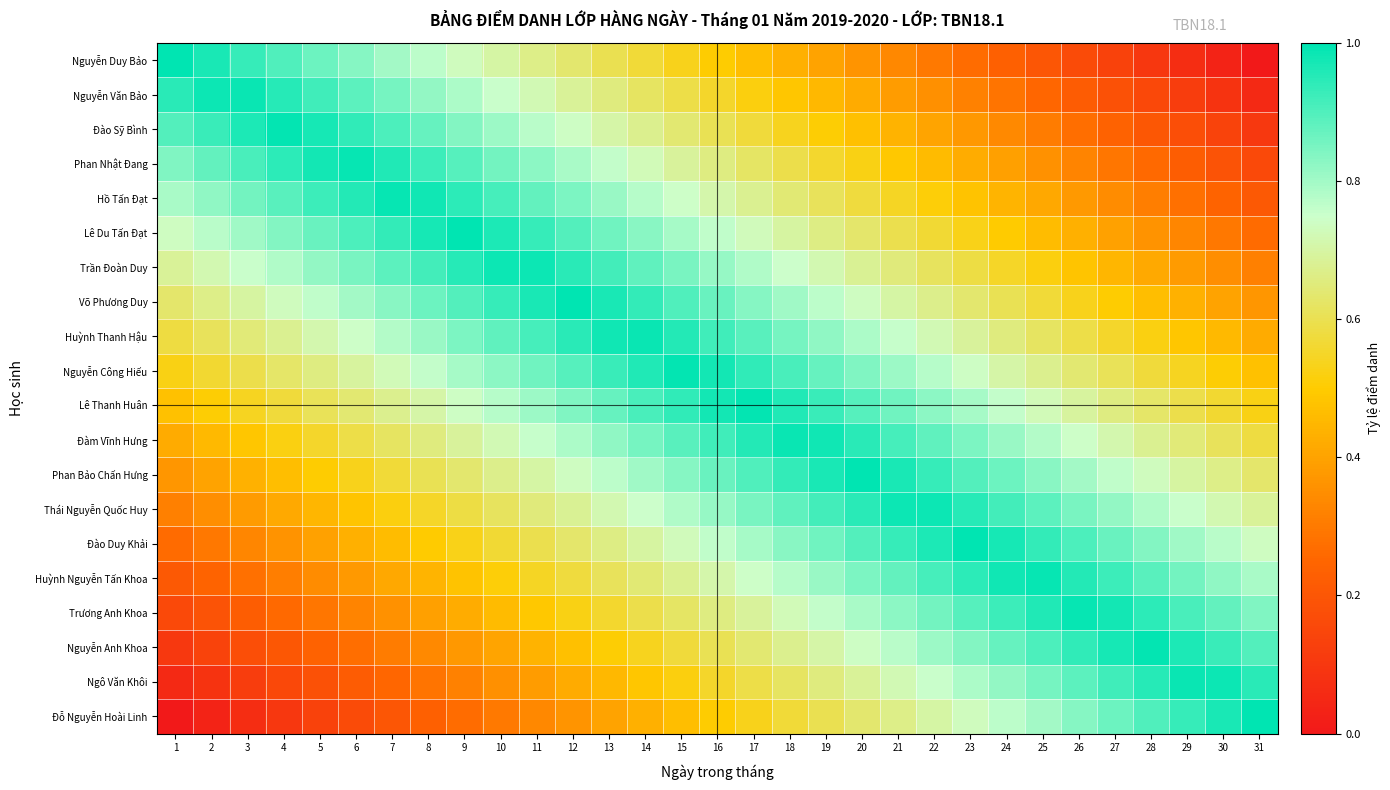

What is the total value across all series at 4?

11.7